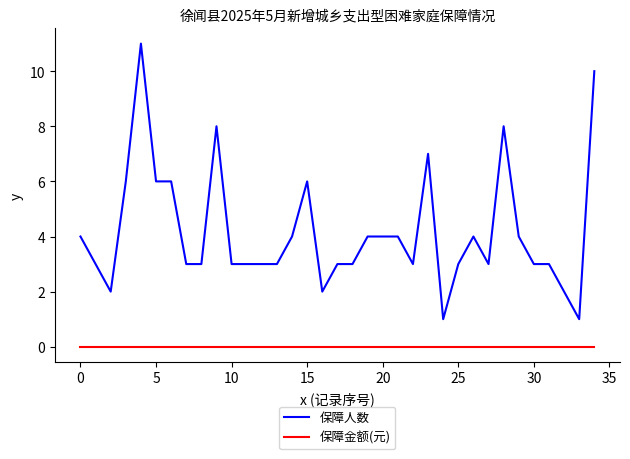

What is the maximum value for 保障人数?

11